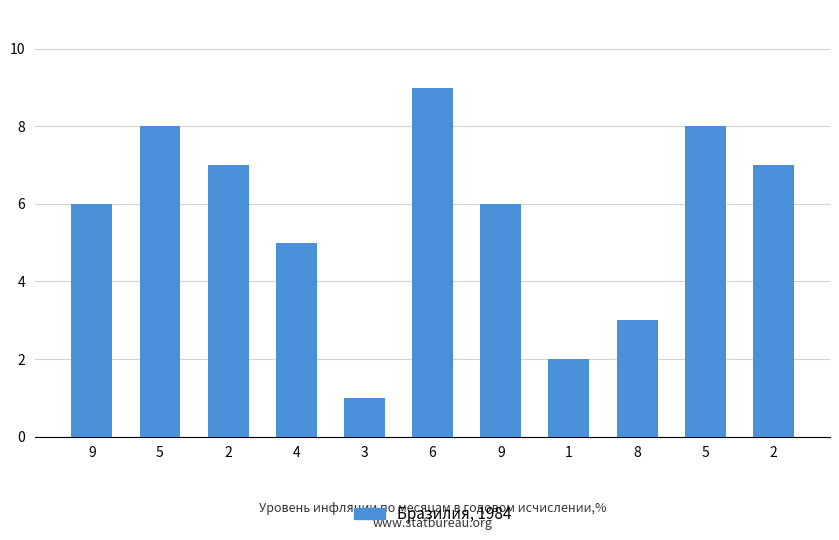

List the labels in order of value, largest first.

6, 5, 5, 2, 2, 9, 9, 4, 8, 1, 3